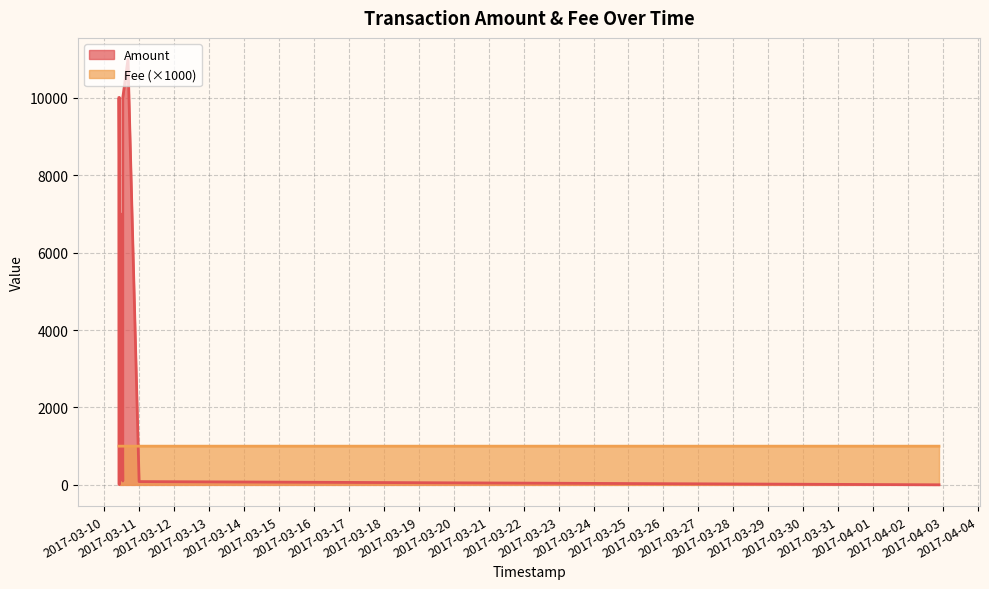

List the series in order of their peak value, highest first.

Amount, Fee